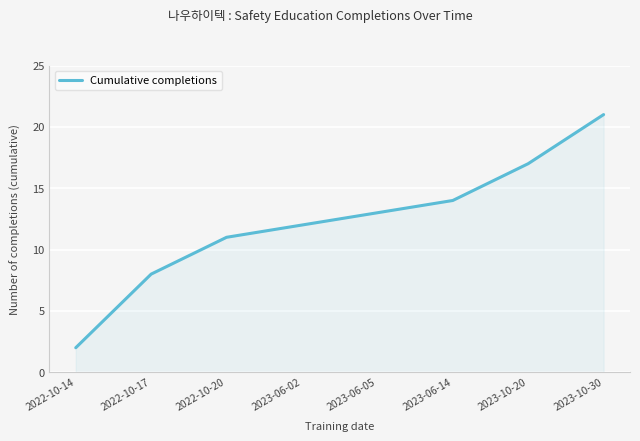

Reading left to right, list all the values displayed in this chart.

2	8	11	12	13	14	17	21